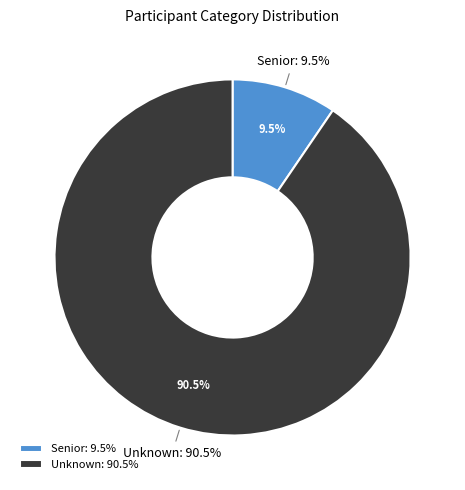

Is the sum of Senior and Unknown greater than half?

Yes